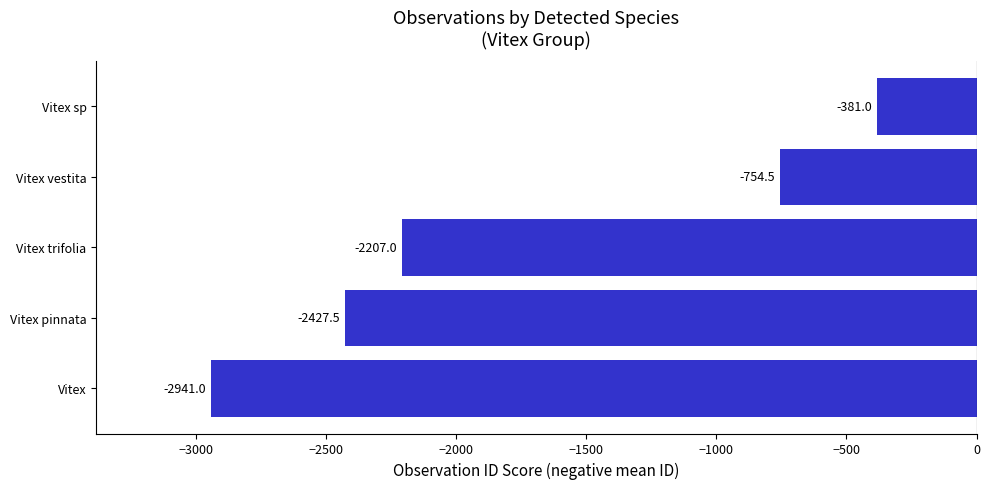

Where is the data nearest to the value -1661?

Vitex trifolia